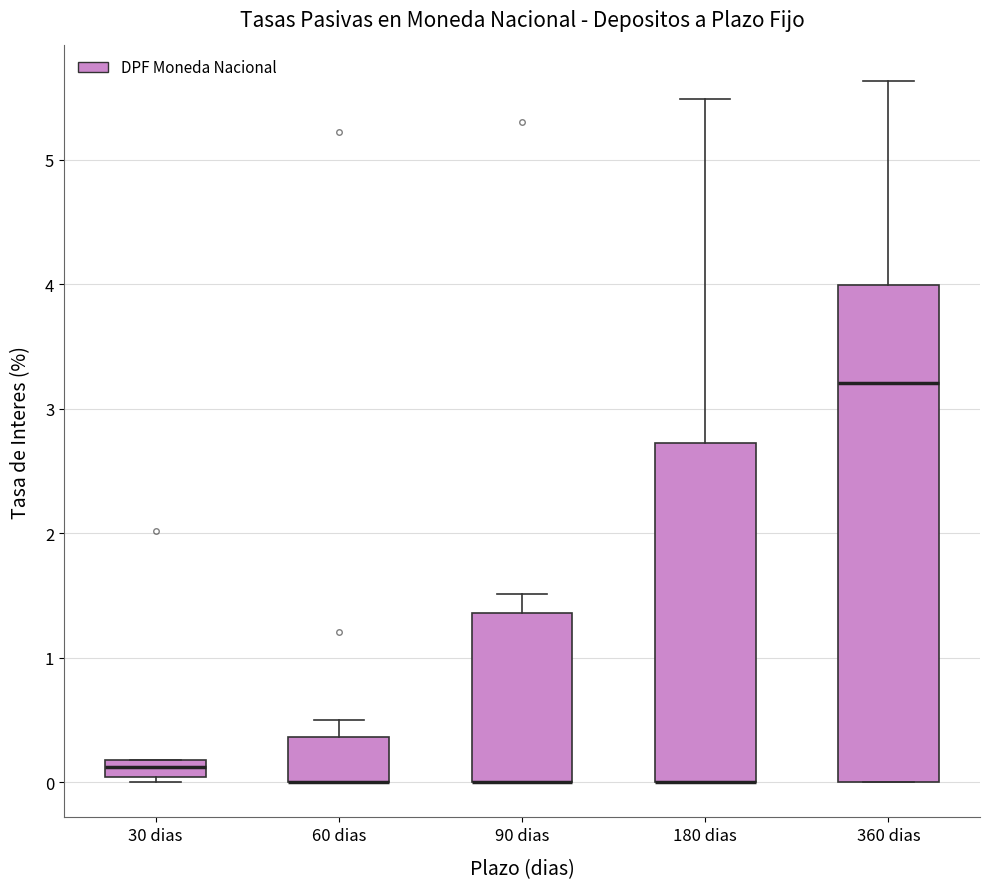

Where is the upper edge of the box for 180 dias on the y-axis? The values are not printed on the chart, so give them approximately, as read against the axis.

2.7